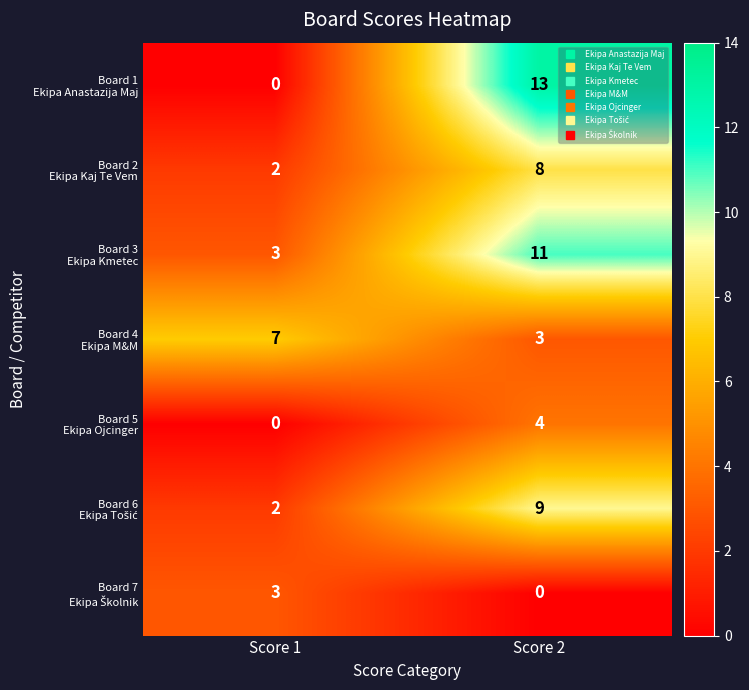

What is the total value across all series at Score 2?

48